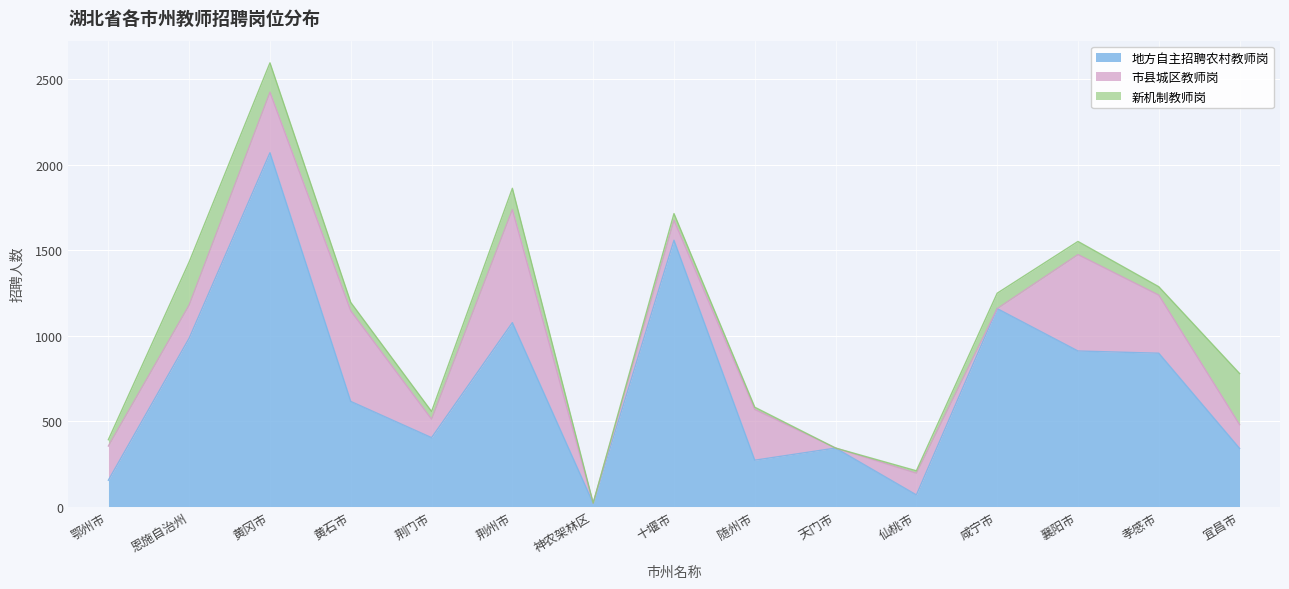

What is the value of the 新机制教师岗 point at the 9th from the left?

13